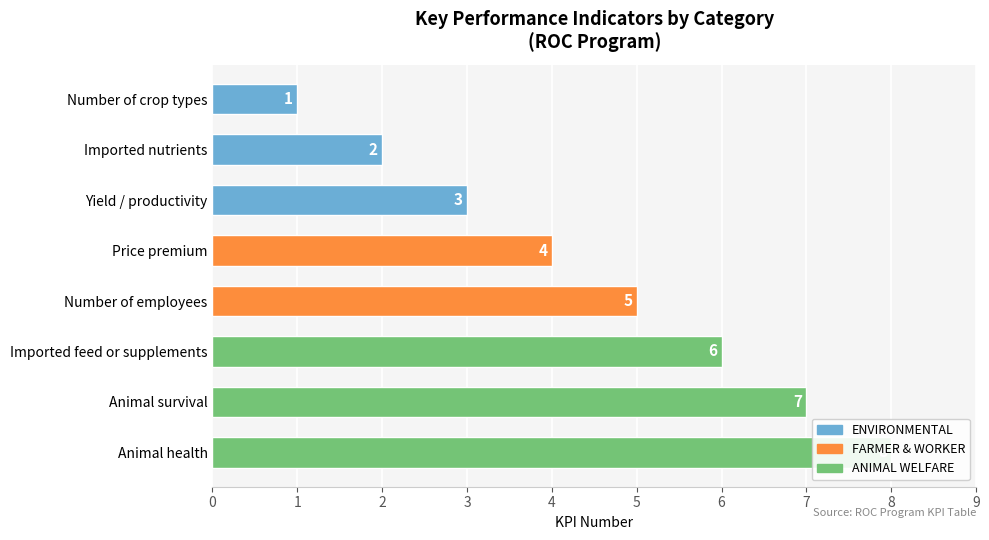

What is the change in value from Price premium to Animal survival?

+3